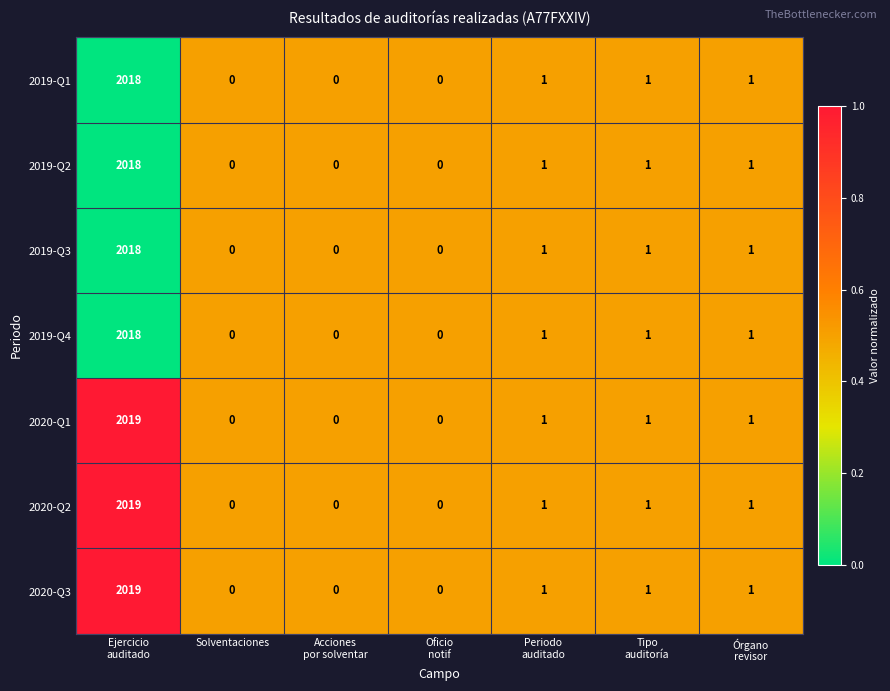

True or false: 2020-Q2 has a value of -838 at Solventaciones.

False